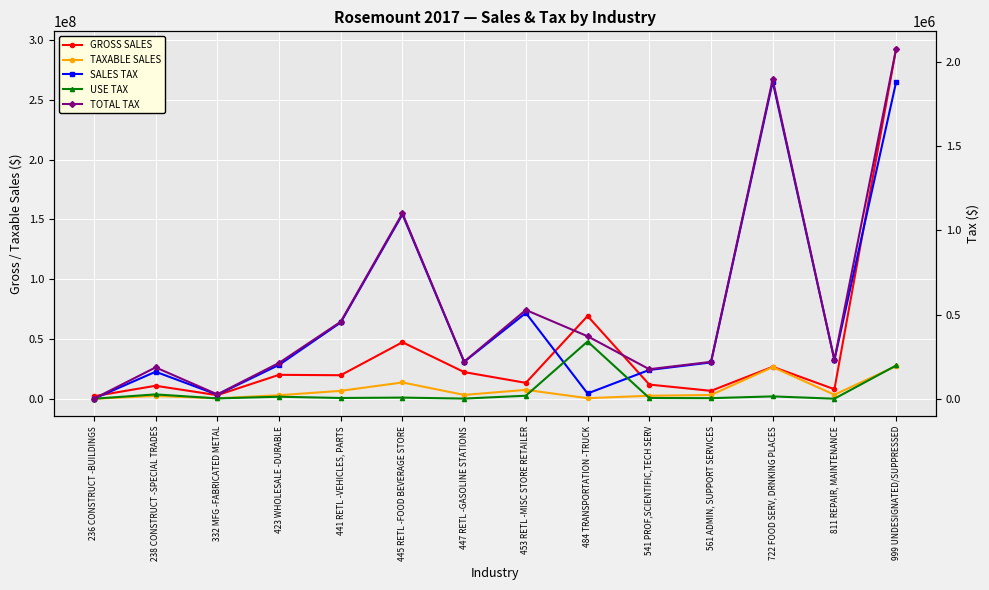

Reading right to left, what are all the values shown in this chart?

GROSS SALES: 999 UNDESIGNATED/SUPPRESSED=292588275	811 REPAIR, MAINTENANCE=7944446	722 FOOD SERV, DRNKING PLACES=26710536	561 ADMIN, SUPPORT SERVICES=6604395	541 PROF,SCIENTIFIC,TECH SERV=11838955	484 TRANSPORTATION -TRUCK=69171284	453 RETL -MISC STORE RETAILER=13271172	447 RETL -GASOLINE STATIONS=22269282	445 RETL -FOOD BEVERAGE STORE=47257294	441 RETL -VEHICLES, PARTS=19650916	423 WHOLESALE -DURABLE=19975670	332 MFG -FABRICATED METAL=2969904	238 CONSTRUCT -SPECIAL TRADES=10831081	236 CONSTRUCT -BUILDINGS=2099254
TAXABLE SALES: 999 UNDESIGNATED/SUPPRESSED=27299424	811 REPAIR, MAINTENANCE=3351009	722 FOOD SERV, DRNKING PLACES=26450600	561 ADMIN, SUPPORT SERVICES=3135002	541 PROF,SCIENTIFIC,TECH SERV=2486078	484 TRANSPORTATION -TRUCK=453889	453 RETL -MISC STORE RETAILER=7407774	447 RETL -GASOLINE STATIONS=3188626	445 RETL -FOOD BEVERAGE STORE=13605187	441 RETL -VEHICLES, PARTS=6586890	423 WHOLESALE -DURABLE=2920238	332 MFG -FABRICATED METAL=346529	238 CONSTRUCT -SPECIAL TRADES=2331214	236 CONSTRUCT -BUILDINGS=0
SALES TAX: 999 UNDESIGNATED/SUPPRESSED=1880740	811 REPAIR, MAINTENANCE=230379	722 FOOD SERV, DRNKING PLACES=1882836	561 ADMIN, SUPPORT SERVICES=215532	541 PROF,SCIENTIFIC,TECH SERV=170915	484 TRANSPORTATION -TRUCK=31206	453 RETL -MISC STORE RETAILER=509285	447 RETL -GASOLINE STATIONS=219219	445 RETL -FOOD BEVERAGE STORE=1094730	441 RETL -VEHICLES, PARTS=452847	423 WHOLESALE -DURABLE=200767	332 MFG -FABRICATED METAL=23825	238 CONSTRUCT -SPECIAL TRADES=160271	236 CONSTRUCT -BUILDINGS=0
USE TAX: 999 UNDESIGNATED/SUPPRESSED=197365	811 REPAIR, MAINTENANCE=166	722 FOOD SERV, DRNKING PLACES=13875	561 ADMIN, SUPPORT SERVICES=3379	541 PROF,SCIENTIFIC,TECH SERV=4357	484 TRANSPORTATION -TRUCK=339819	453 RETL -MISC STORE RETAILER=17863	447 RETL -GASOLINE STATIONS=935	445 RETL -FOOD BEVERAGE STORE=6655	441 RETL -VEHICLES, PARTS=4430	423 WHOLESALE -DURABLE=11835	332 MFG -FABRICATED METAL=2022	238 CONSTRUCT -SPECIAL TRADES=25757	236 CONSTRUCT -BUILDINGS=0
TOTAL TAX: 999 UNDESIGNATED/SUPPRESSED=2078105	811 REPAIR, MAINTENANCE=230545	722 FOOD SERV, DRNKING PLACES=1896711	561 ADMIN, SUPPORT SERVICES=218911	541 PROF,SCIENTIFIC,TECH SERV=175272	484 TRANSPORTATION -TRUCK=371025	453 RETL -MISC STORE RETAILER=527148	447 RETL -GASOLINE STATIONS=220154	445 RETL -FOOD BEVERAGE STORE=1101385	441 RETL -VEHICLES, PARTS=457277	423 WHOLESALE -DURABLE=212602	332 MFG -FABRICATED METAL=25847	238 CONSTRUCT -SPECIAL TRADES=186028	236 CONSTRUCT -BUILDINGS=0